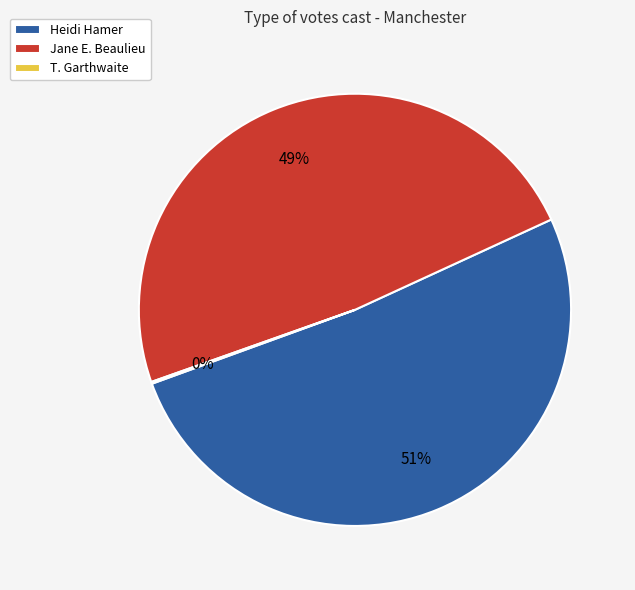

To the nearest percent, what is the average slice percentage?

33%